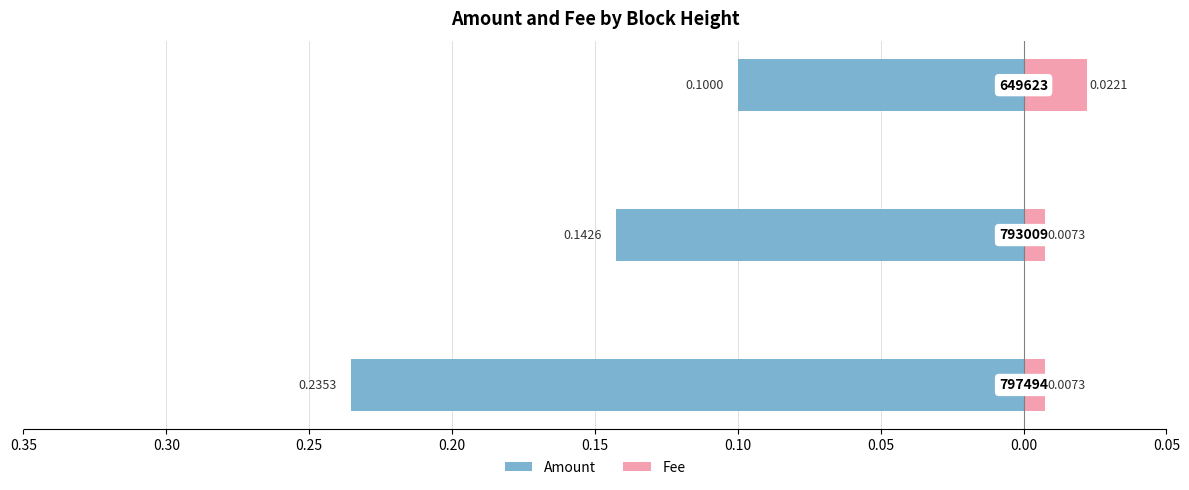

How many series are shown in this chart?

2